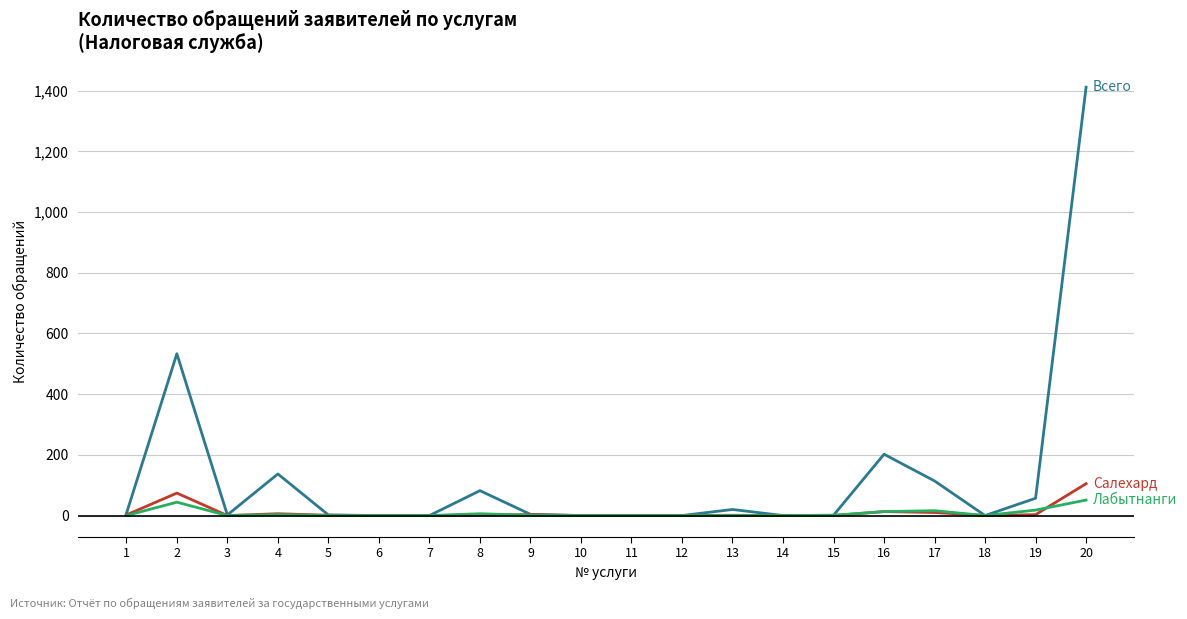

At which category is the sum across all series the highest?

20